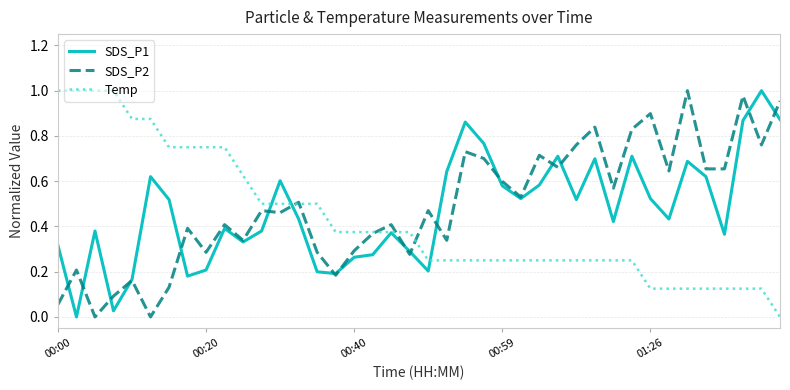

Does the chart have visible grid lines?

Yes